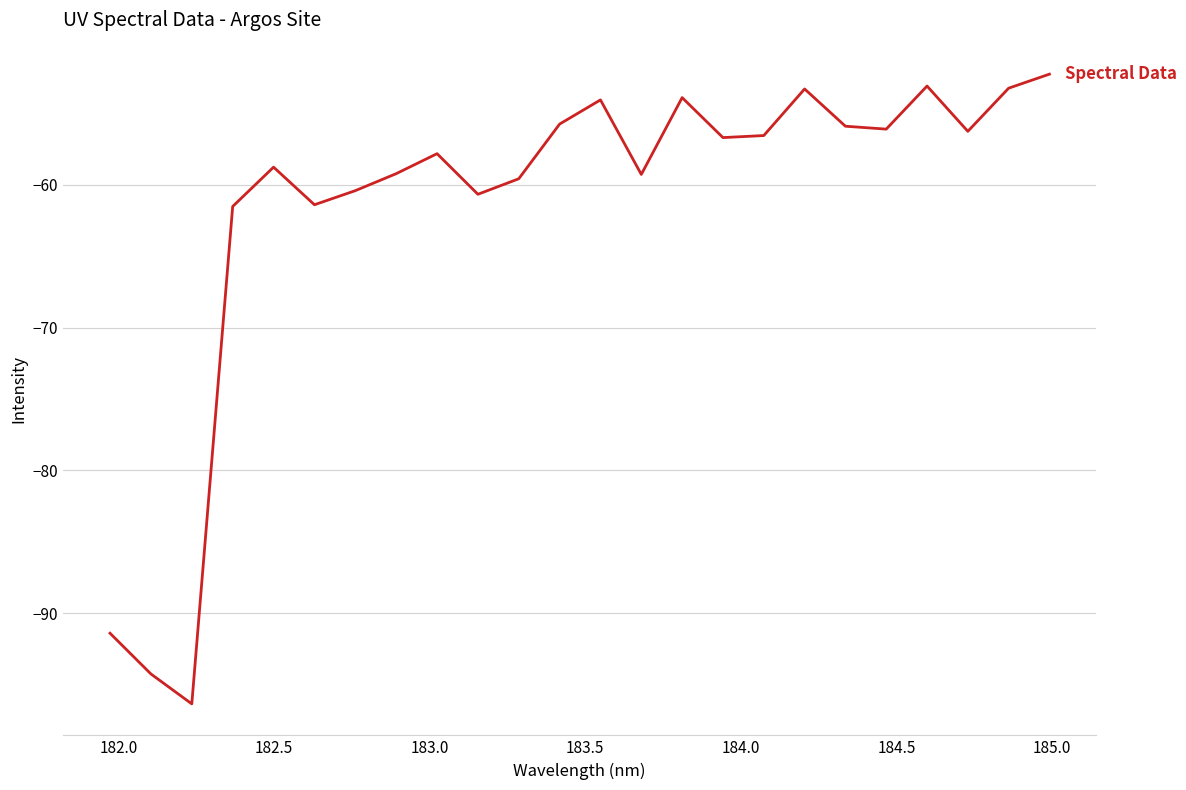

What is the difference between the second highest and minimum values?

43.3